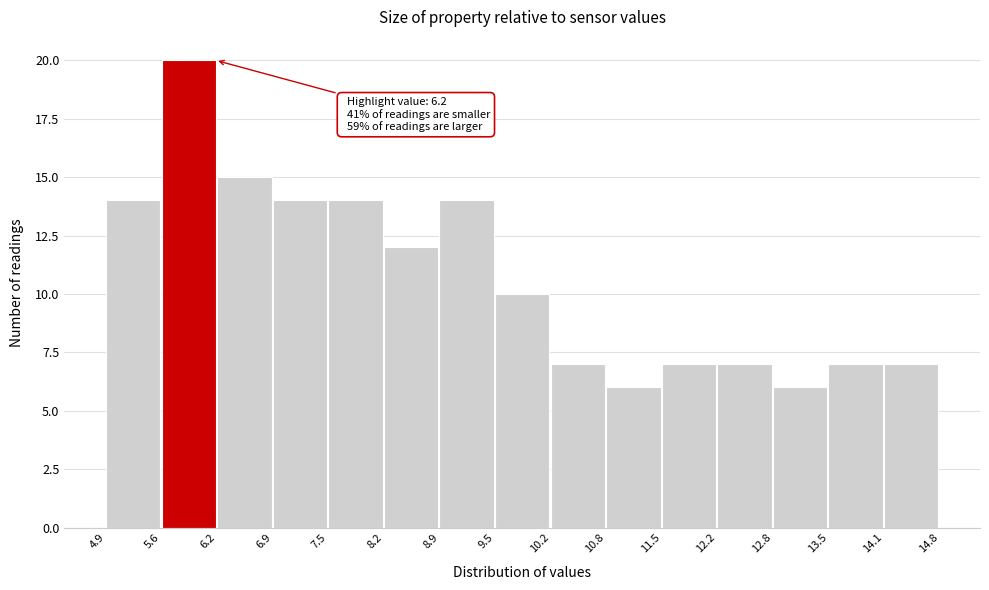

Over which range of the x-axis is the bar tallest?

5.6 to 6.2